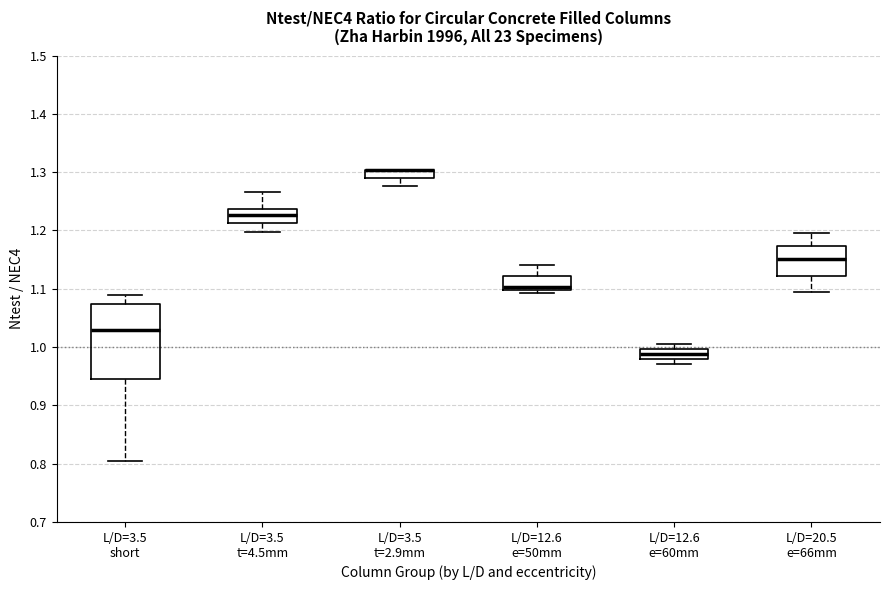

Where does the lower whisker of the box for L/D=3.5 short end on the y-axis? The values are not printed on the chart, so give them approximately, as read against the axis.

0.80